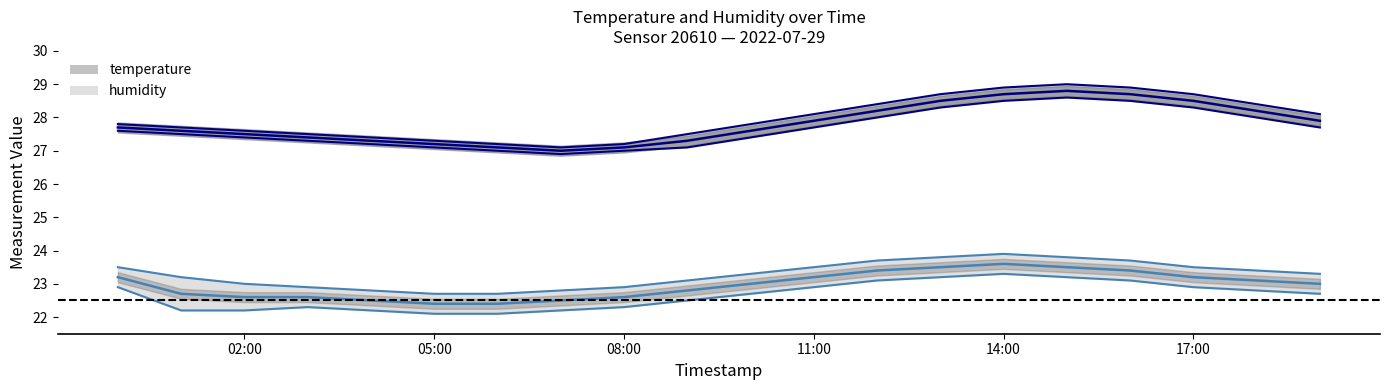

Between 16:00 and 15:00, which is larger?

15:00